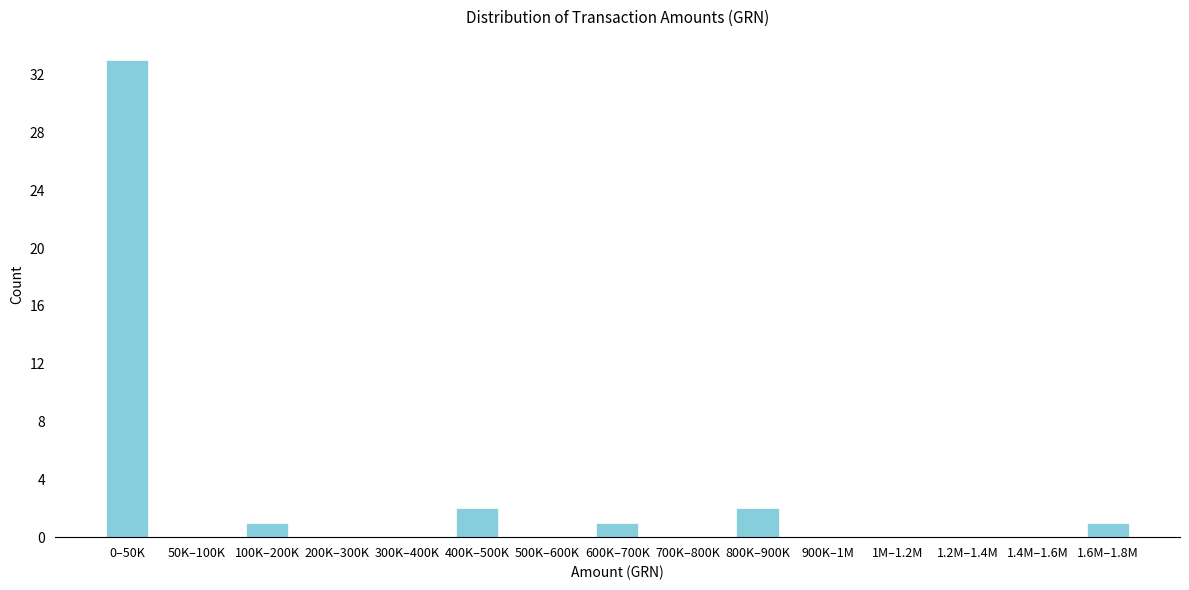

Reading left to right, what are all the values shown in this chart?

0–50K=33	50K–100K=0	100K–200K=1	200K–300K=0	300K–400K=0	400K–500K=2	500K–600K=0	600K–700K=1	700K–800K=0	800K–900K=2	900K–1M=0	1M–1.2M=0	1.2M–1.4M=0	1.4M–1.6M=0	1.6M–1.8M=1